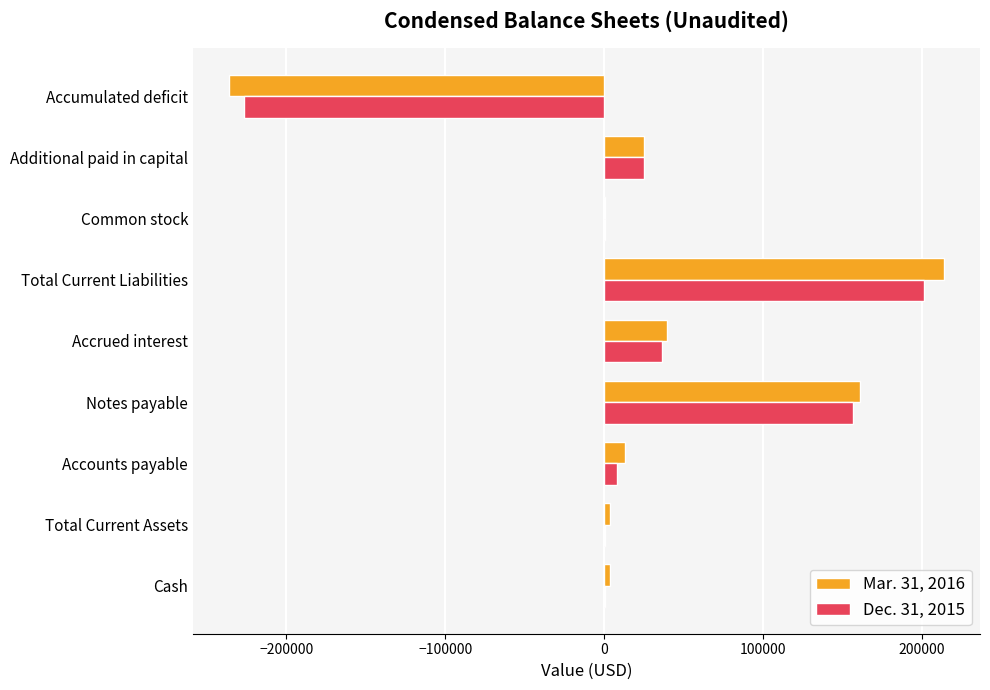

How many data points does each series have?

9